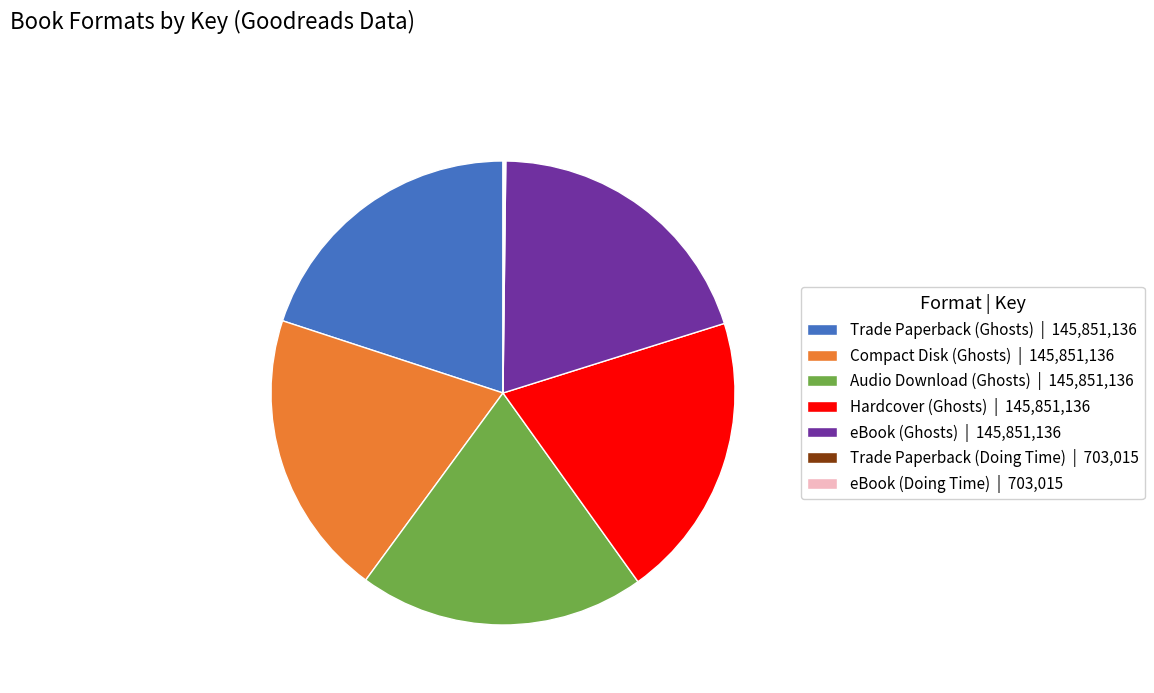

Do Audio Download (Ghosts) | 145,851,136 and Compact Disk (Ghosts) | 145,851,136 together represent more than half of the pie?

No